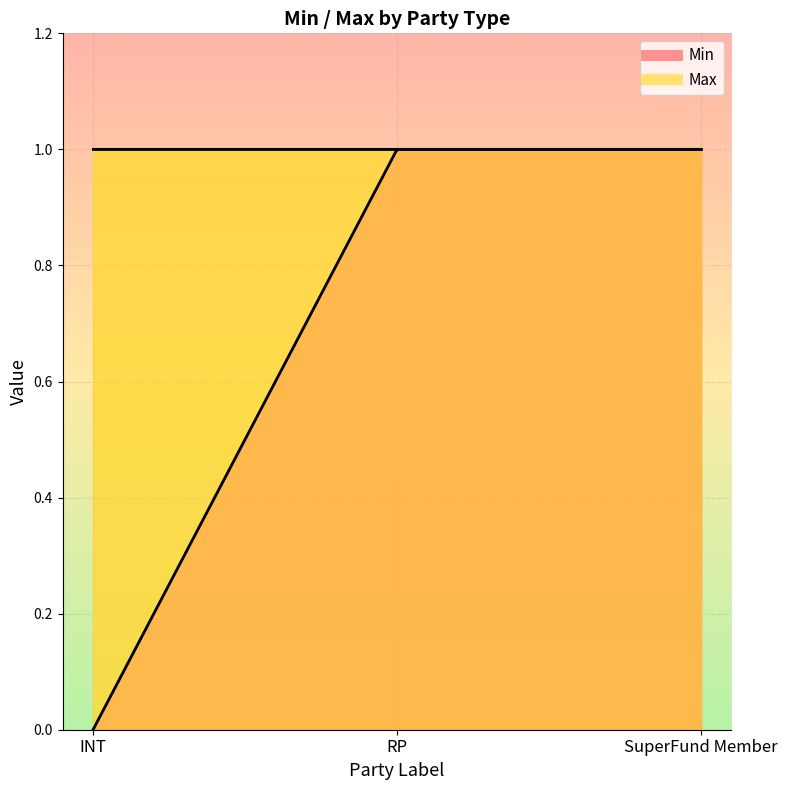

Reading right to left, extract all data points from this chart.

Min: SuperFund Member=1	RP=1	INT=0
Max: SuperFund Member=1	RP=1	INT=1